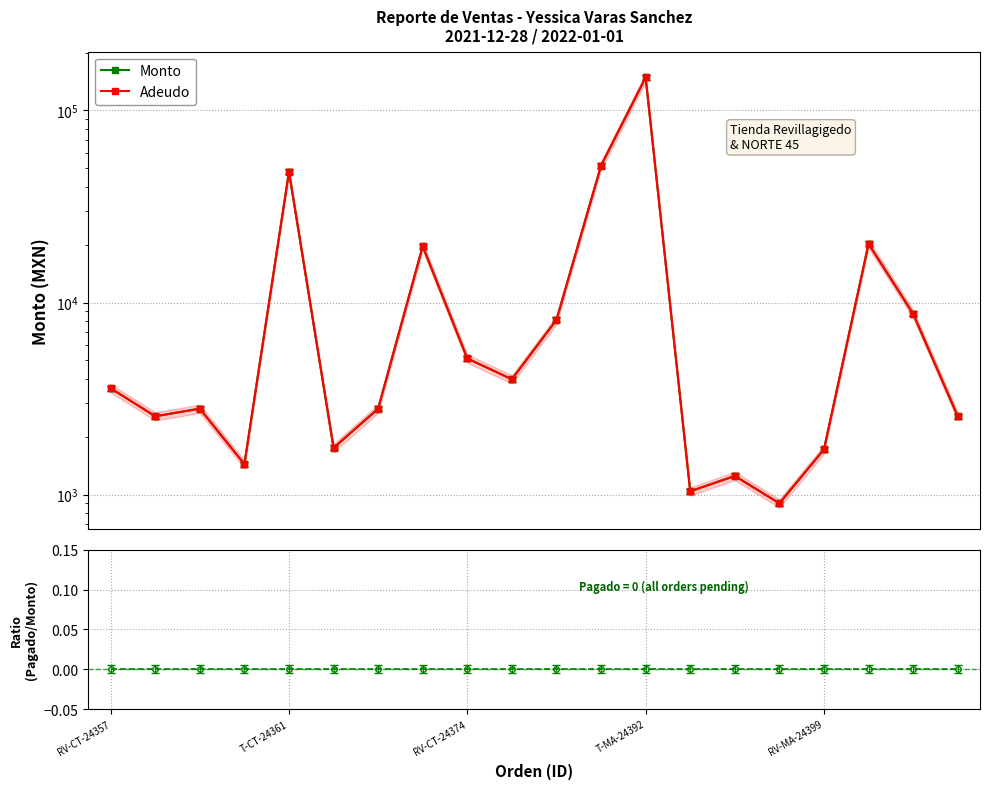

How many interior local peaks does the Adeudo series have?

6